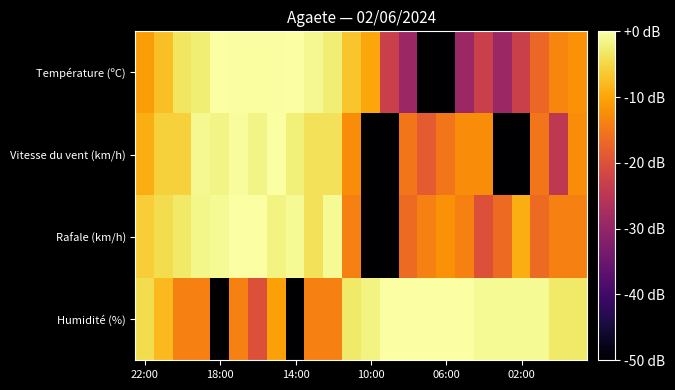

What is the smallest value displayed?

-60.0